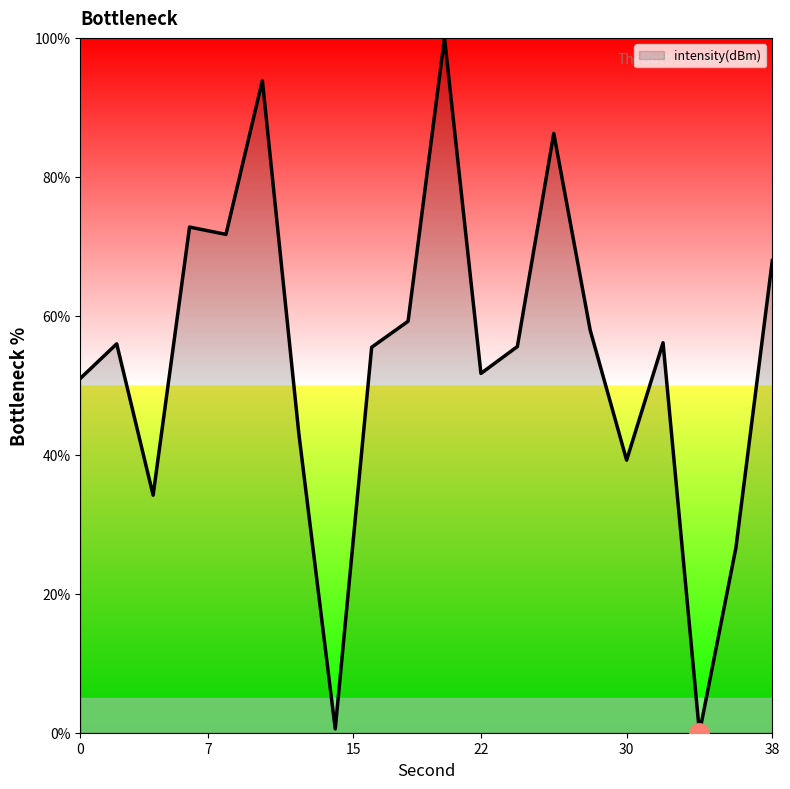

What is the greatest value displayed?

100.0